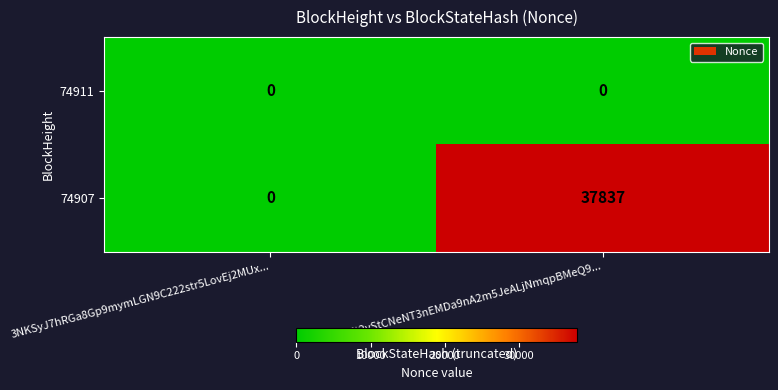

Reading right to left, extract all data points from this chart.

74911: 3NKt2yStCNeNT3nEMDa9nA2m5JeALjNmqpBMeQ9...=0	3NKSyJ7hRGa8Gp9mymLGN9C222str5LovEj2MUx...=0
74907: 3NKt2yStCNeNT3nEMDa9nA2m5JeALjNmqpBMeQ9...=37837	3NKSyJ7hRGa8Gp9mymLGN9C222str5LovEj2MUx...=0